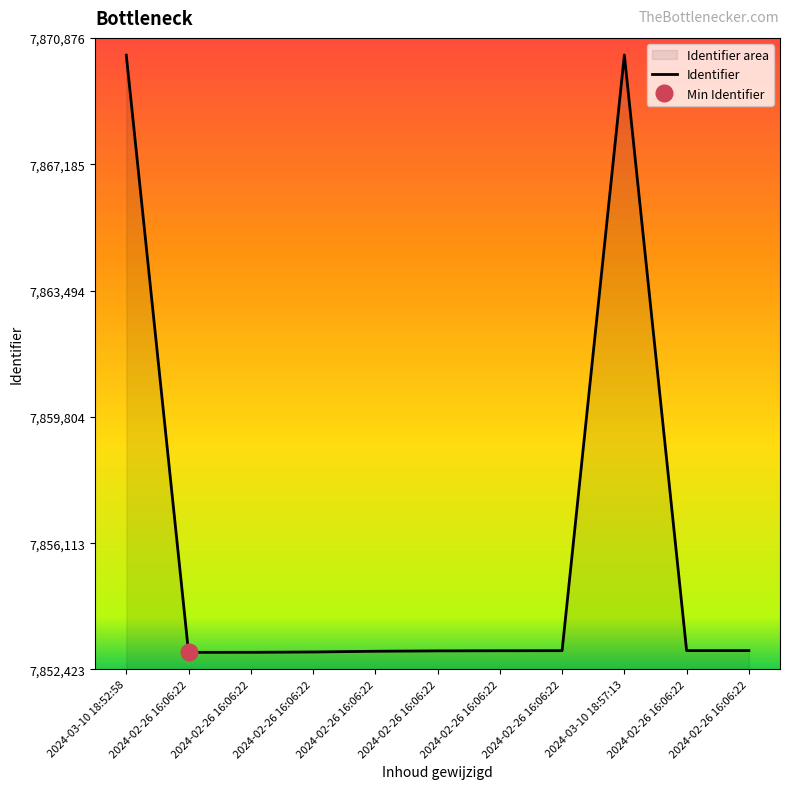

The chart shows a value of 5418541 at 2024-02-26 16:06:22. True or false?

False